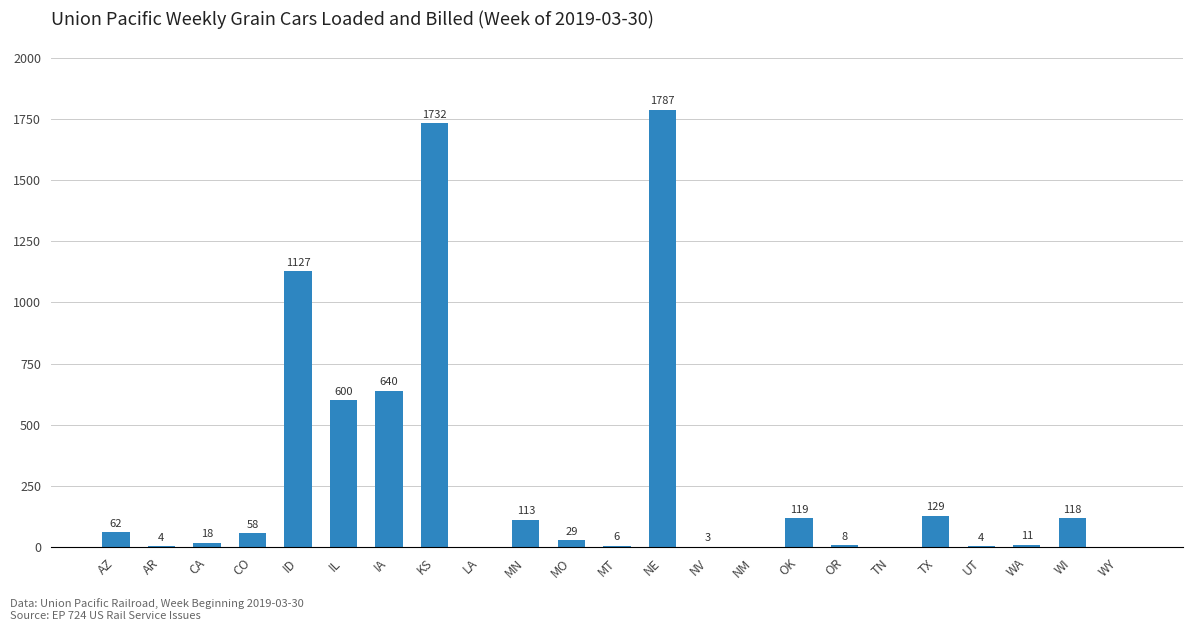

What is the sum of all values?

6568